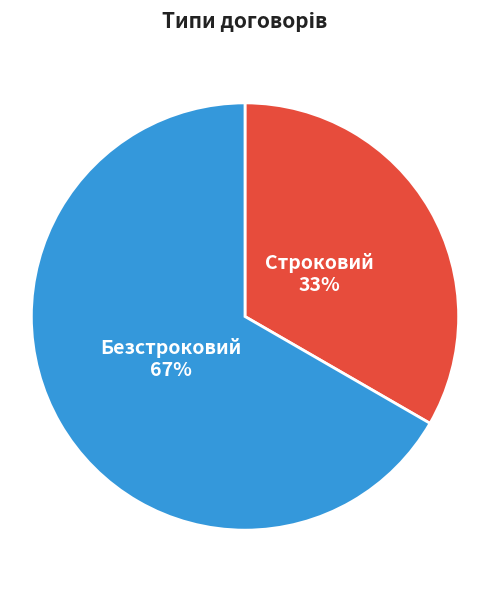

Which has a higher value, Безстроковий or Строковий?

Безстроковий